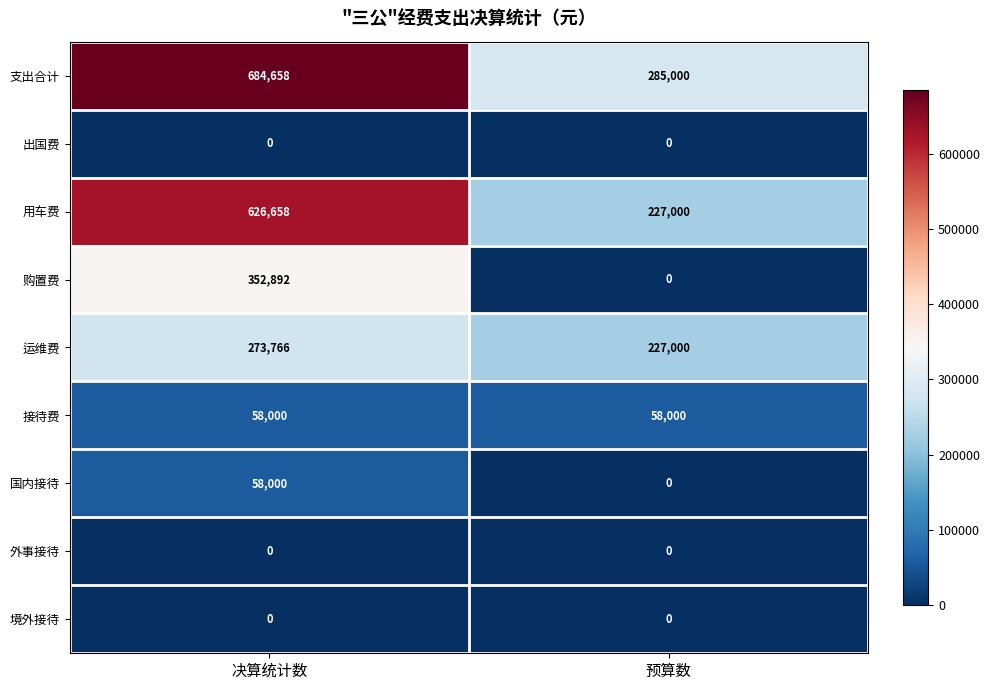

Which label corresponds to the largest value in the chart?

决算统计数